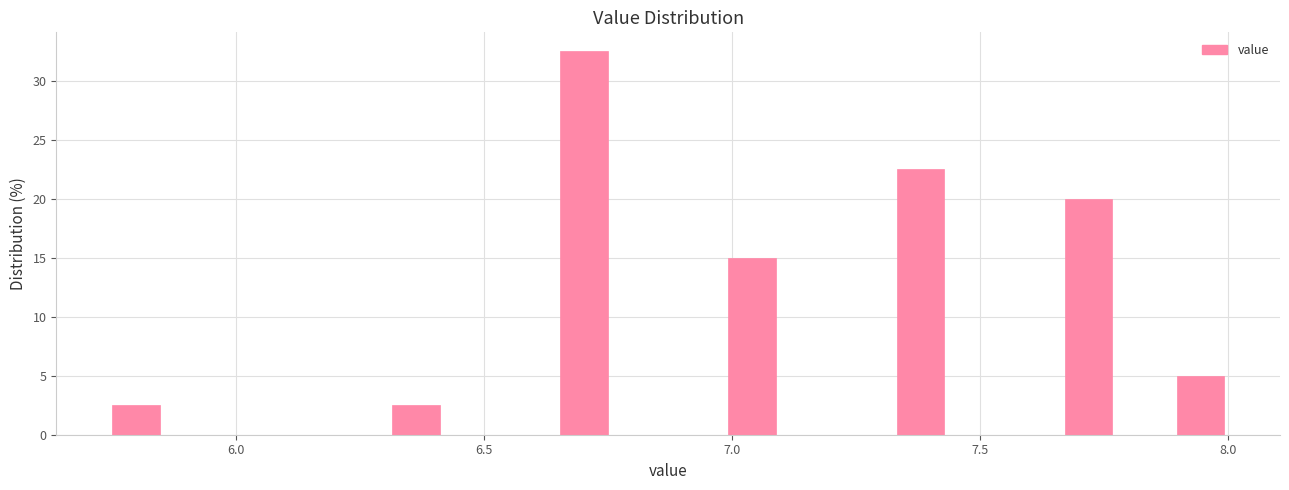

Around what value on the x-axis is the tallest bar? Give the approximate position of its centre, as read against the axis.

6.70